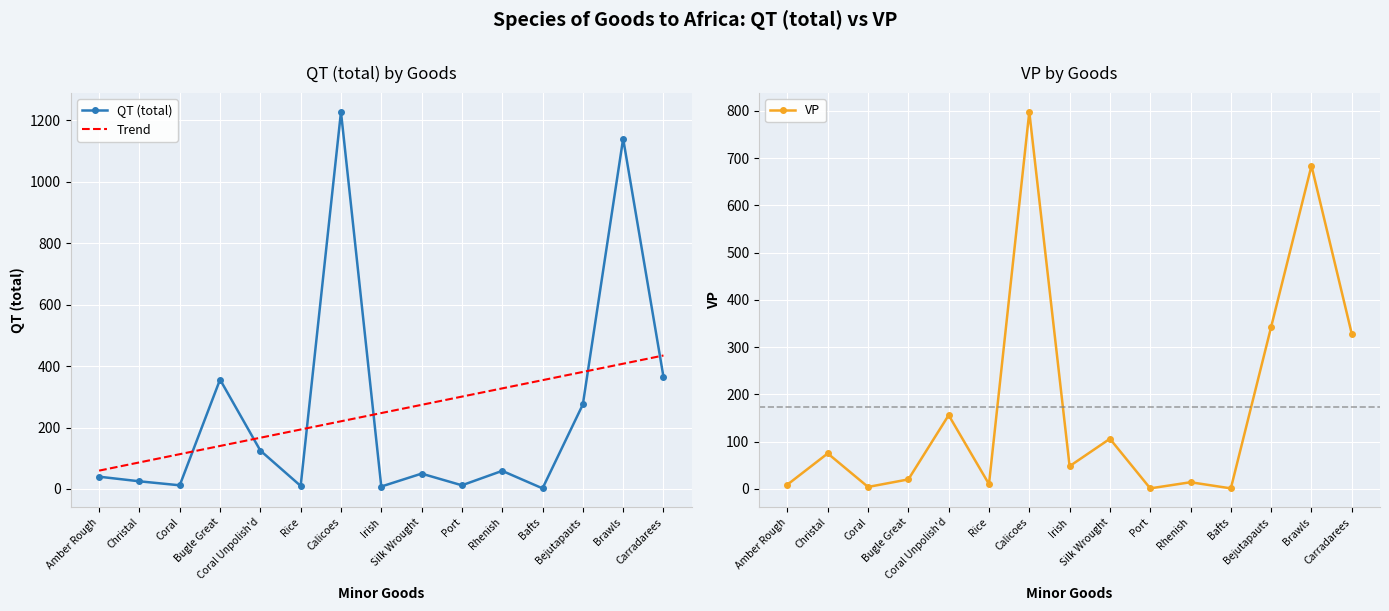

Which series has the largest total across all categories?

Trend